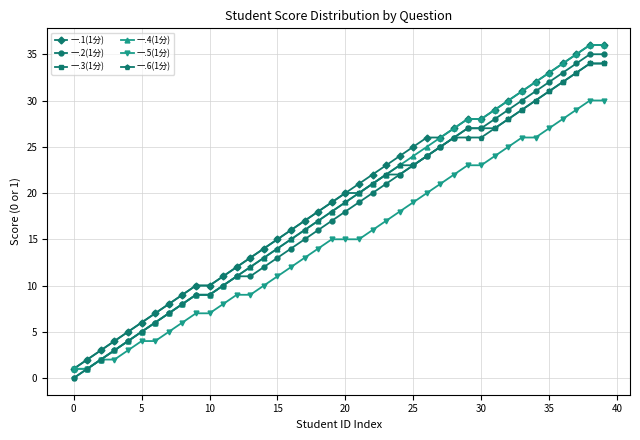

True or false: 一.6(1分) and 一.1(1分) cross at least once.

False